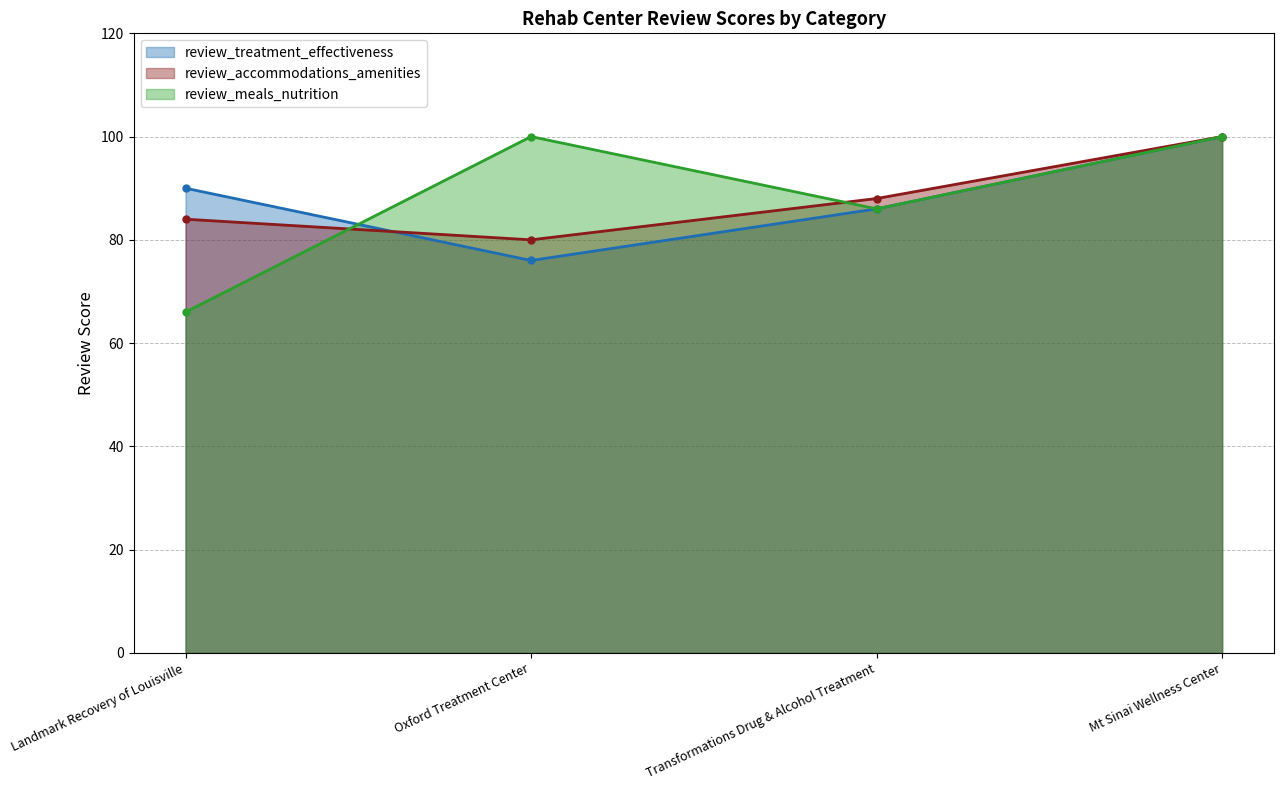

Which series has the largest range (max minus min)?

review_meals_nutrition